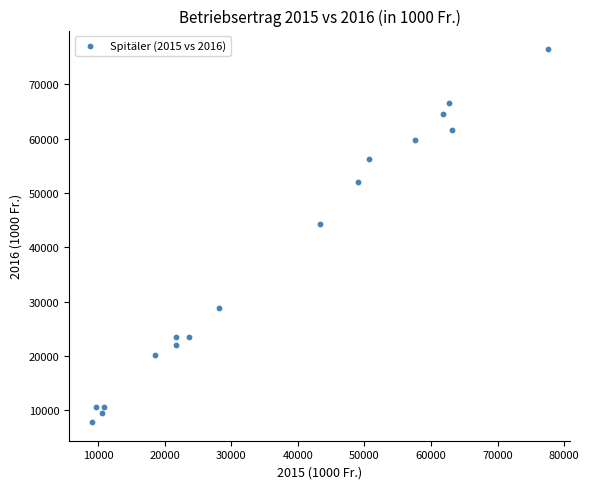

What Y value in the scatter plot is closest to 42171?

44307.6